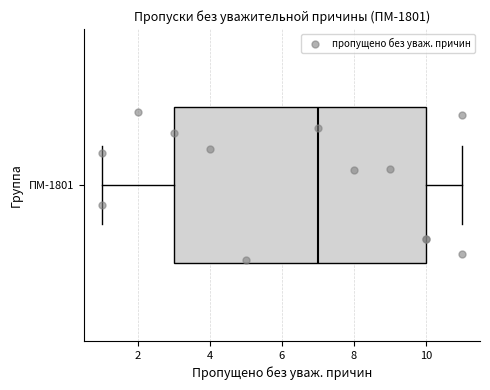

Transcribe this box plot: give where the median line is, the range the box spans, and where the two whiskers end, as read against the x-axis. The values are not printed on the chart, so give them approximately, as read against the axis.

median 7, box 3 to 10, whiskers 1 to 11